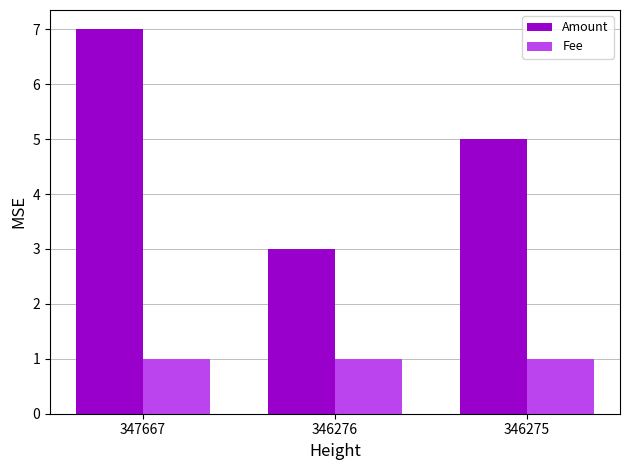

What is the smallest value displayed?

1